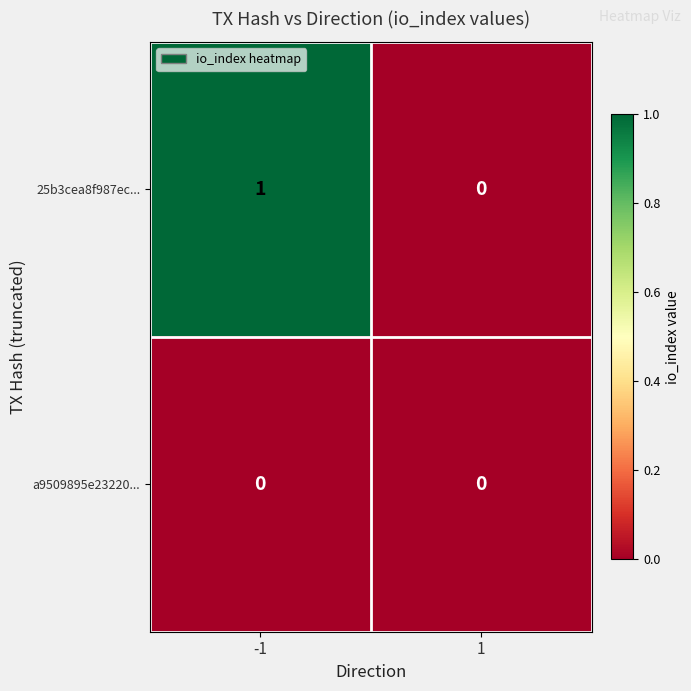

Which series has the largest total across all categories?

25b3cea8f987ec...